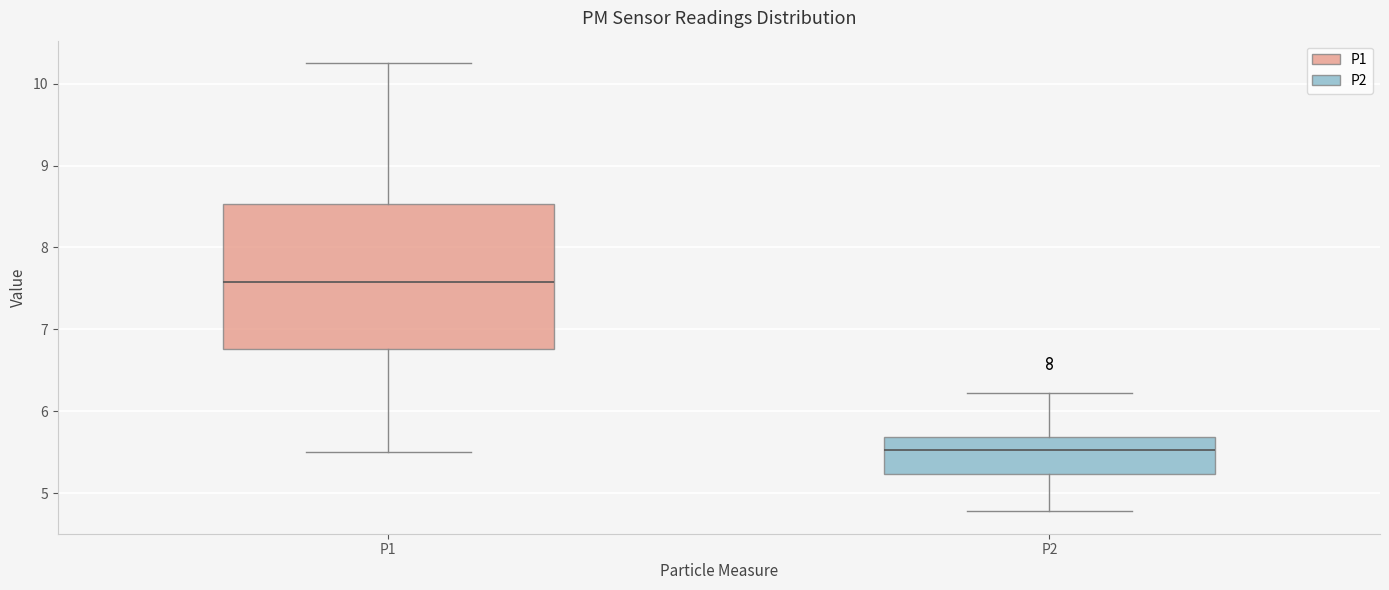

Comparing the boxes themselves (not the whiskers), which one is the tallest?

P1